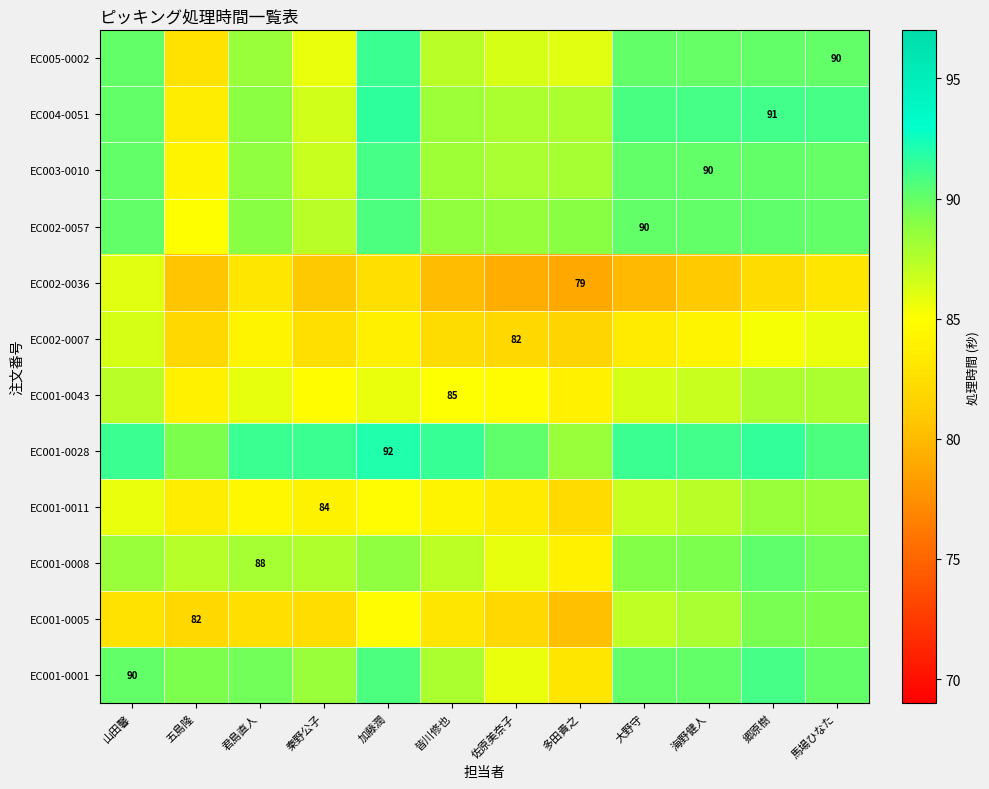

The EC001-0001 series shows 43.4 at 秦野公子. True or false?

False